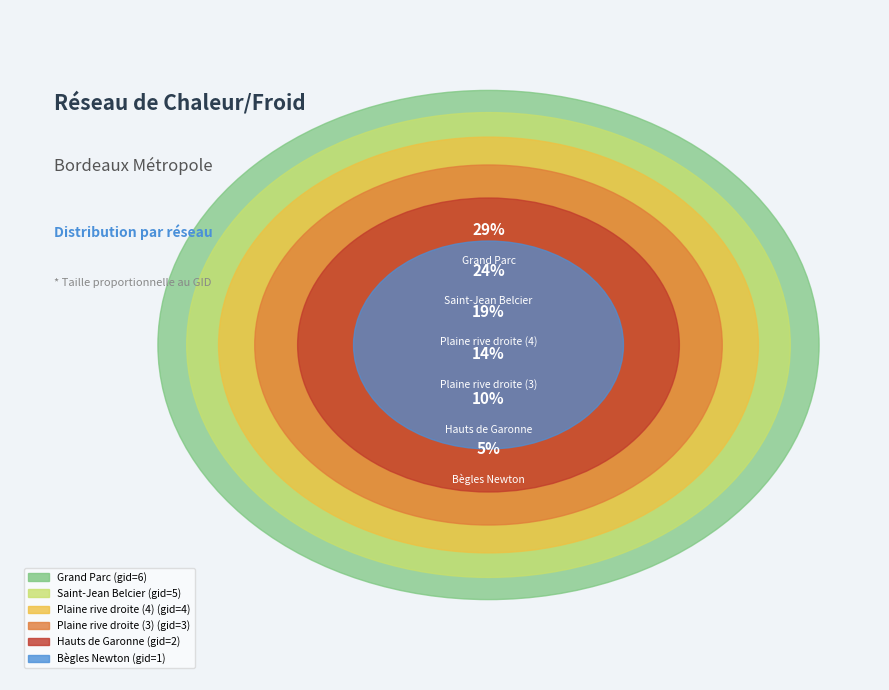

What is the largest slice in the pie chart?

Grand Parc